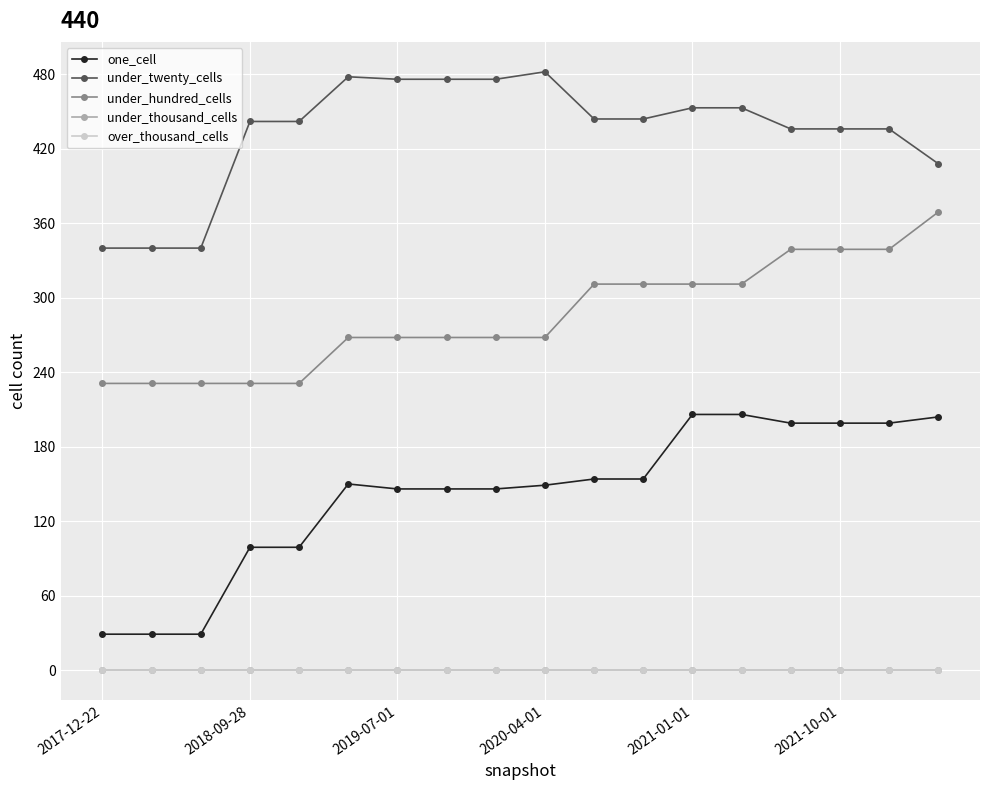

Reading right to left, extract all data points from this chart.

one_cell: 204	199	199	199	206	206	154	154	149	146	146	146	150	99	99	29	29	29
under_twenty_cells: 408	436	436	436	453	453	444	444	482	476	476	476	478	442	442	340	340	340
under_hundred_cells: 369	339	339	339	311	311	311	311	268	268	268	268	268	231	231	231	231	231
under_thousand_cells: 0	0	0	0	0	0	0	0	0	0	0	0	0	0	0	0	0	0
over_thousand_cells: 0	0	0	0	0	0	0	0	0	0	0	0	0	0	0	0	0	0